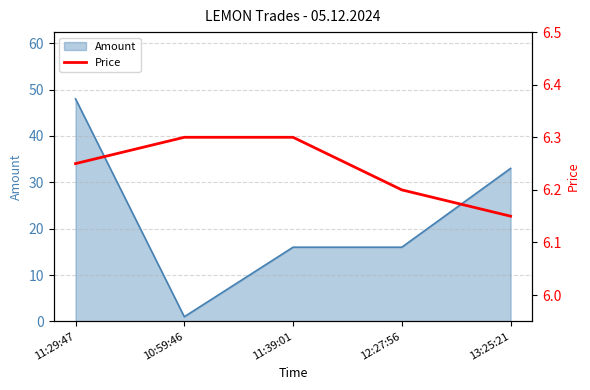

Is it true that the value at 12:27:56 is 8.9?

False